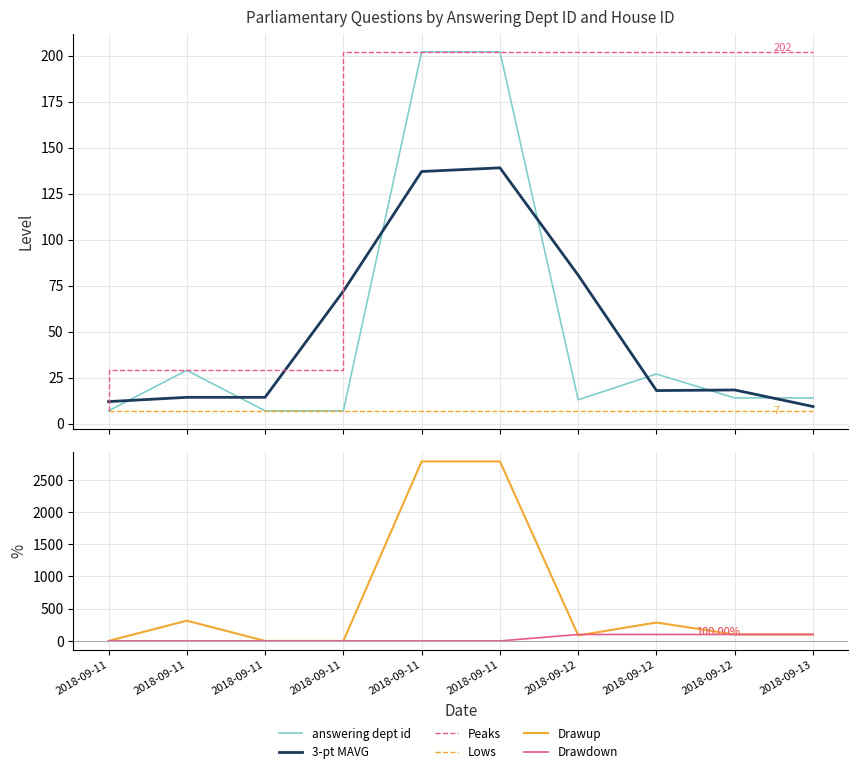

Rank the series at 2018-09-11 from highest to lowest value.

3-pt MAVG, answering dept id, Peaks, Lows, Drawup, Drawdown